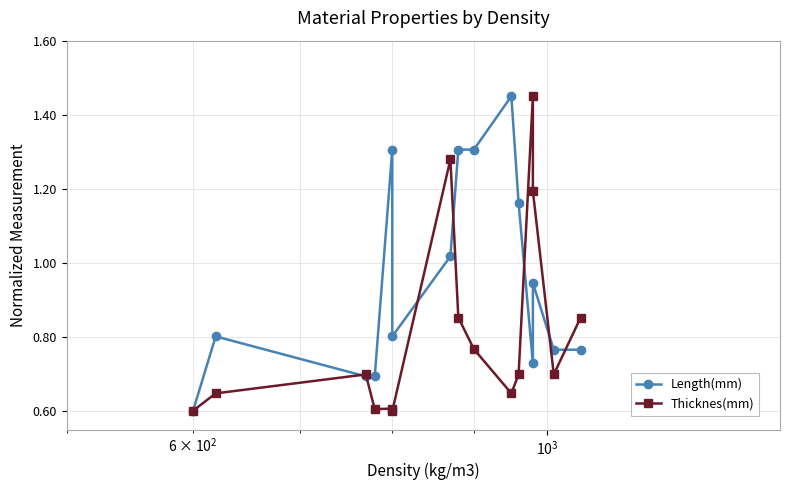

The value of Thicknes(mm) at 9 is 0.4. True or false?

False